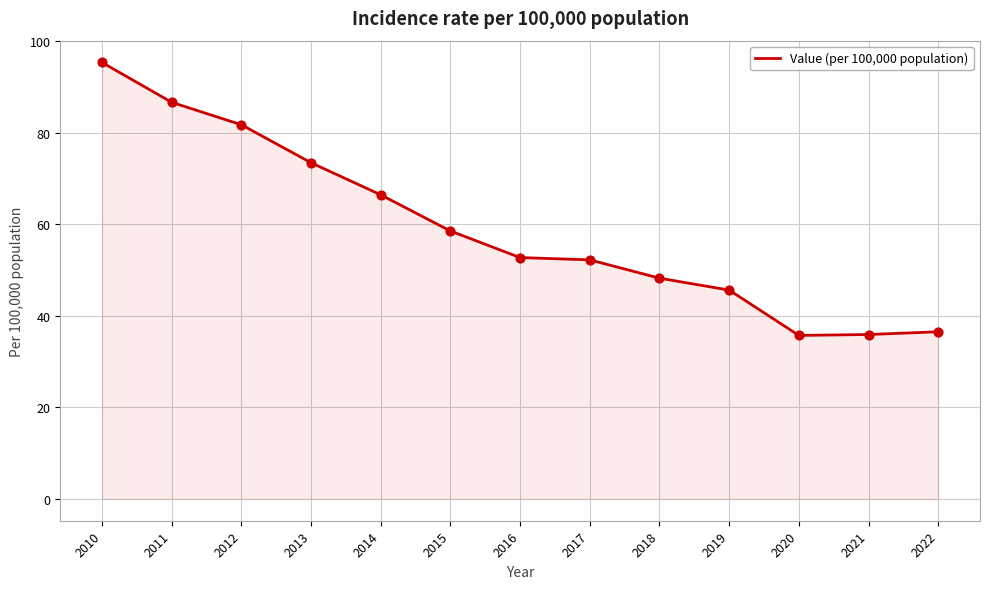

Which has a higher value, 2014 or 2018?

2014